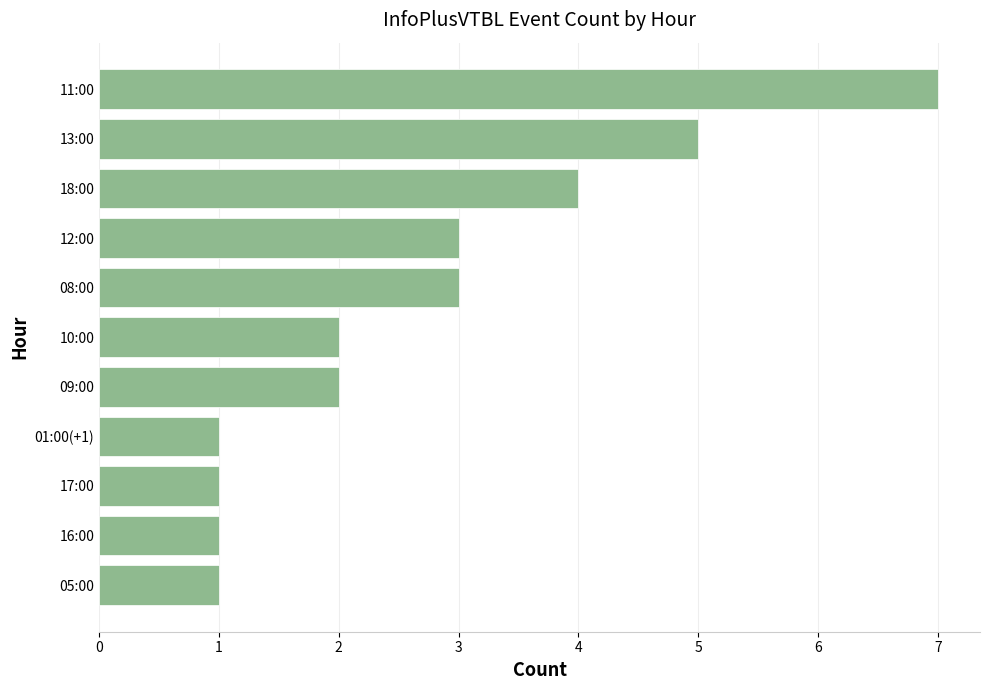

The value at 05:00 is 1. True or false?

True